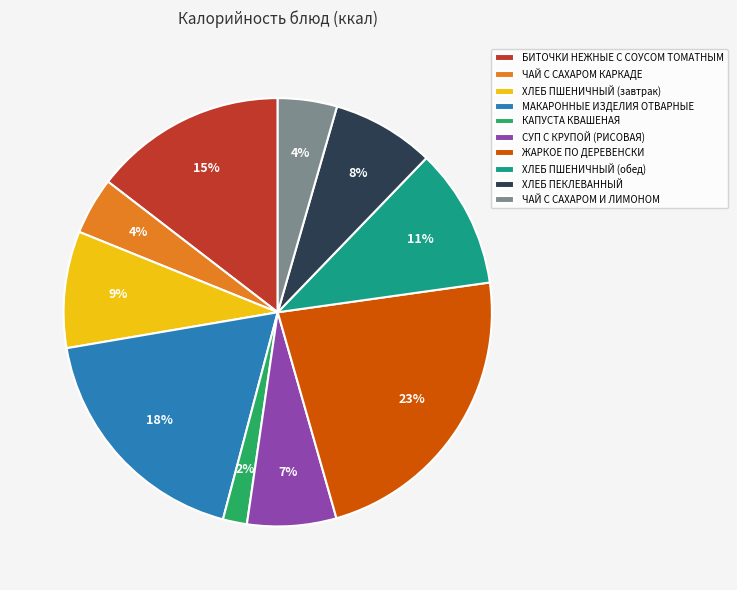

Which slice is the smallest?

КАПУСТА КВАШЕНАЯ